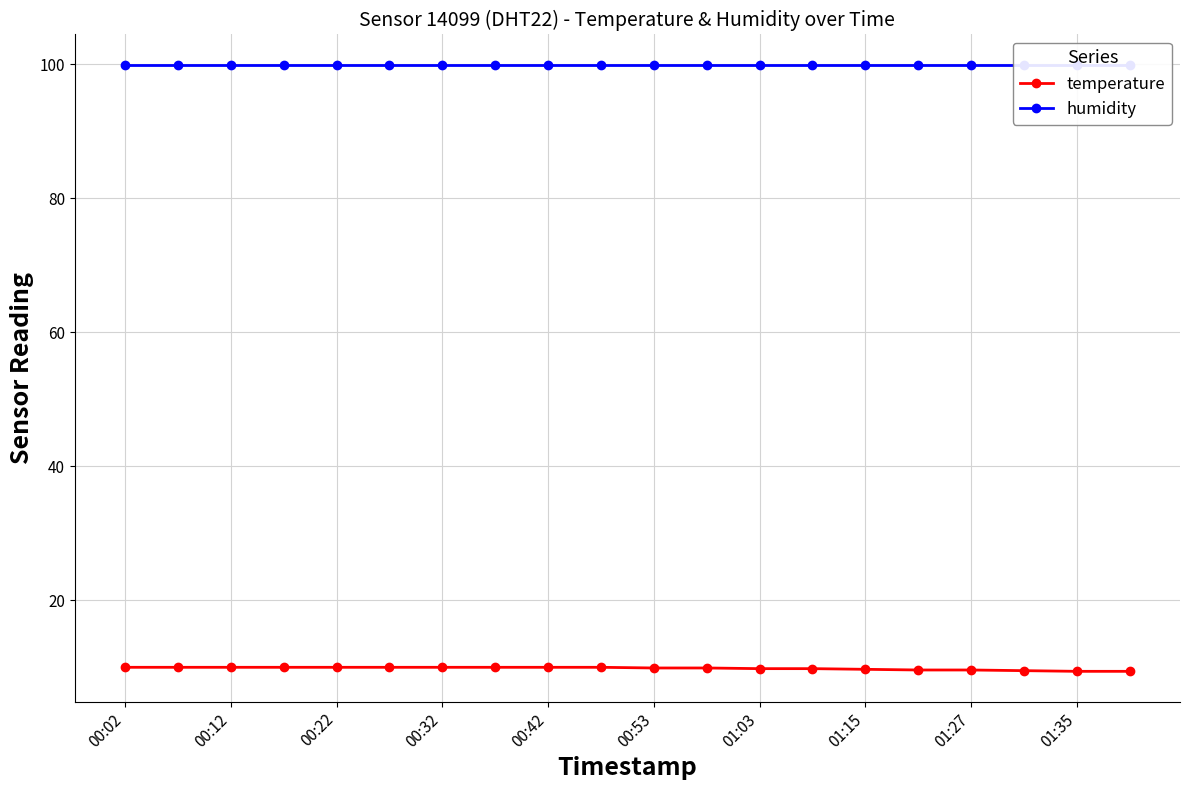

What is the value of the temperature point at the 20th from the left?

9.4